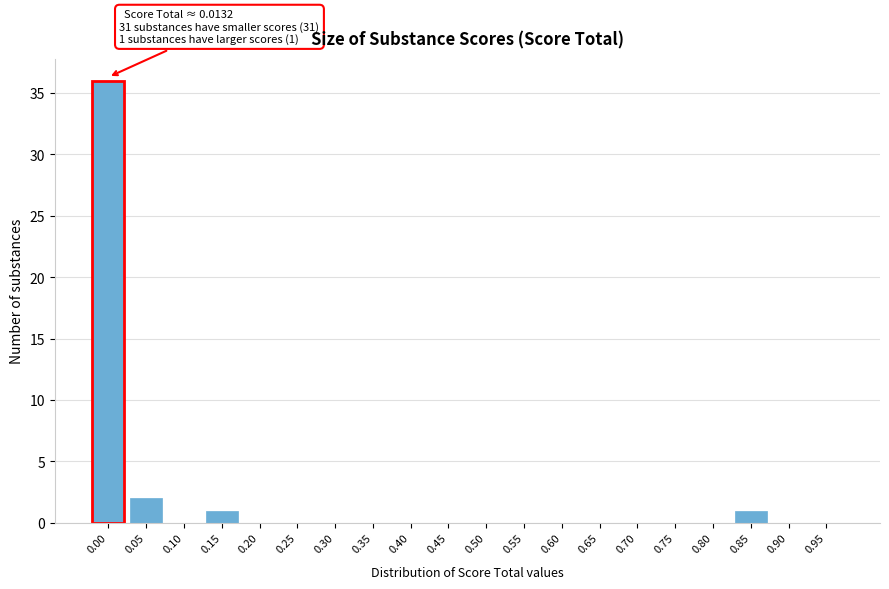

Reading left to right, list all the values displayed in this chart.

0.00=36	0.05=2	0.10=0	0.15=1	0.20=0	0.25=0	0.30=0	0.35=0	0.40=0	0.45=0	0.50=0	0.55=0	0.60=0	0.65=0	0.70=0	0.75=0	0.80=0	0.85=1	0.90=0	0.95=0